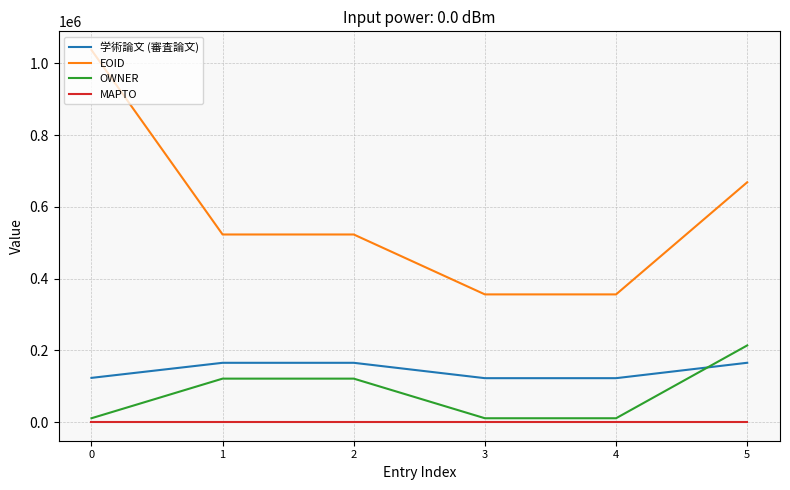

Between 2 and 3, which series saw the biggest shift?

EOID